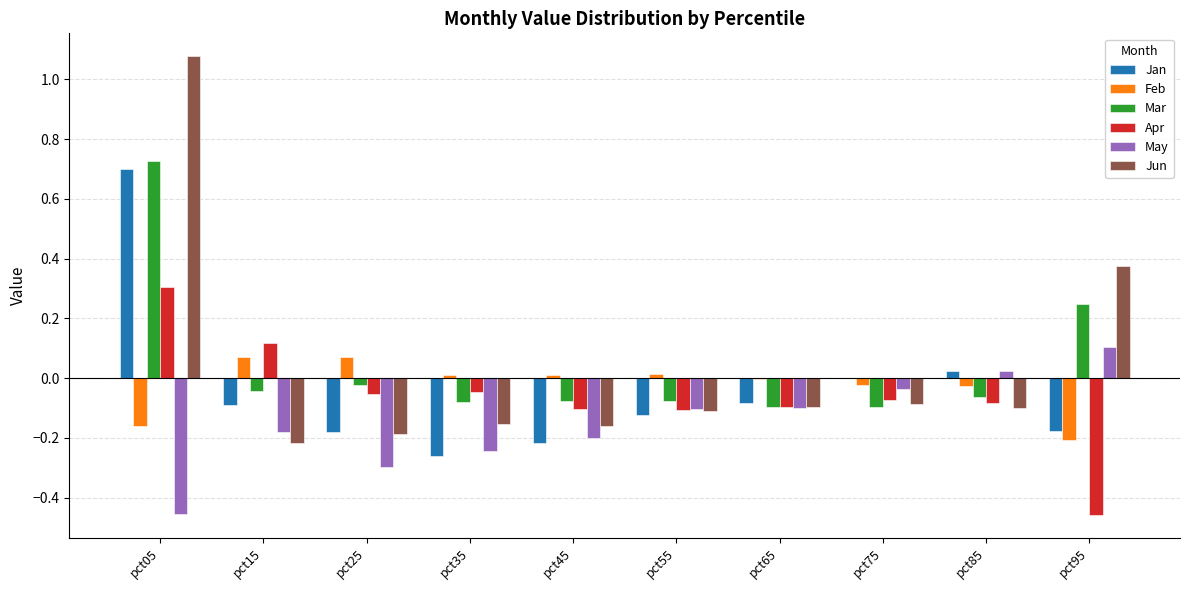

Rank the series by their maximum value, from highest to lowest.

Jun, Mar, Jan, Apr, May, Feb